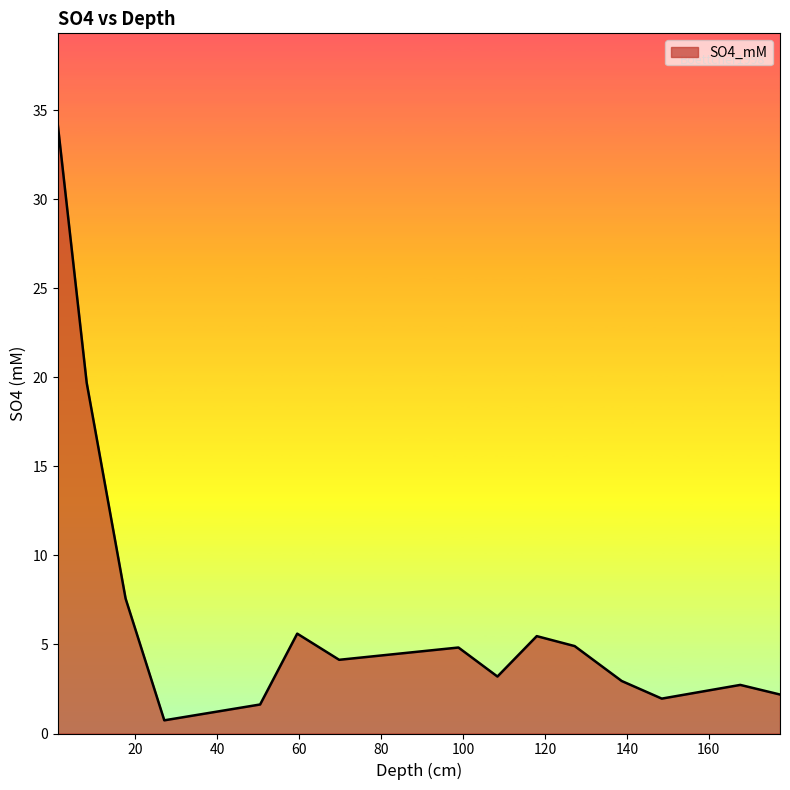

What is the greatest value displayed?

34.2